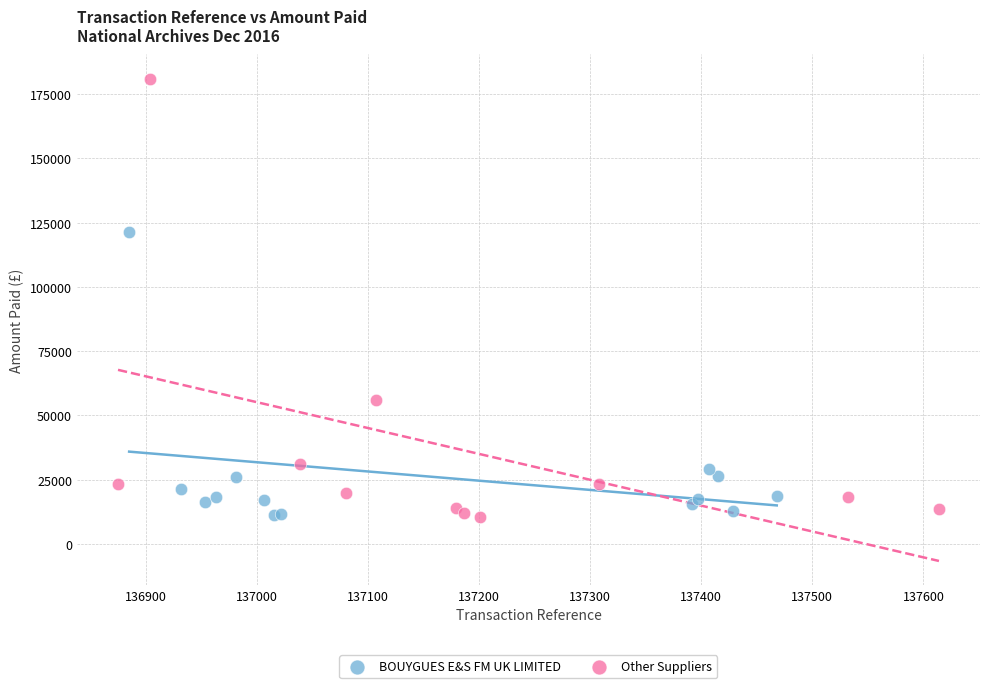

Which series has the largest Y range (max minus min)?

Other Suppliers